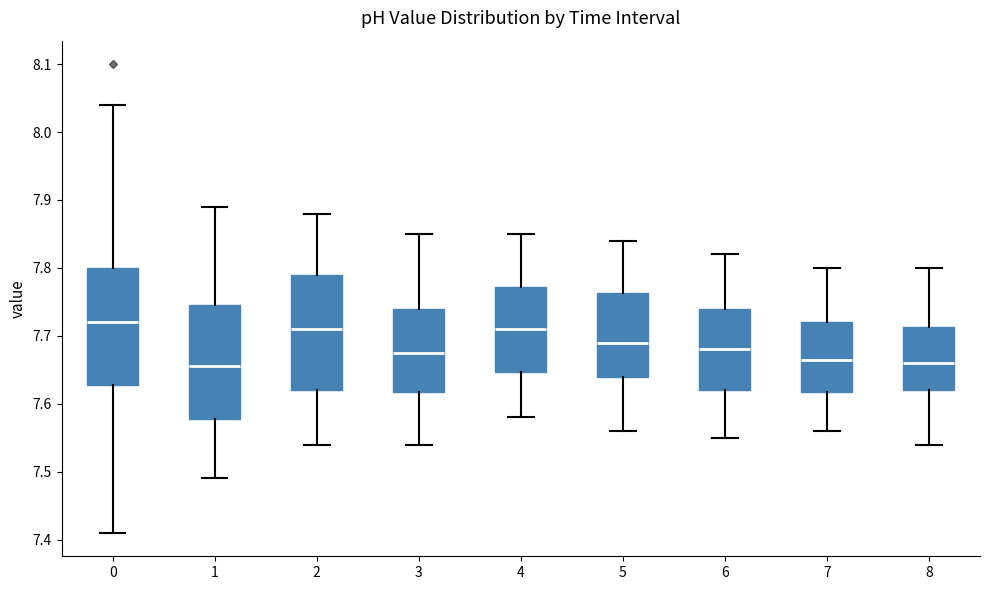

Where does the lower whisker of the box at x = 7 end on the y-axis? The values are not printed on the chart, so give them approximately, as read against the axis.

7.56